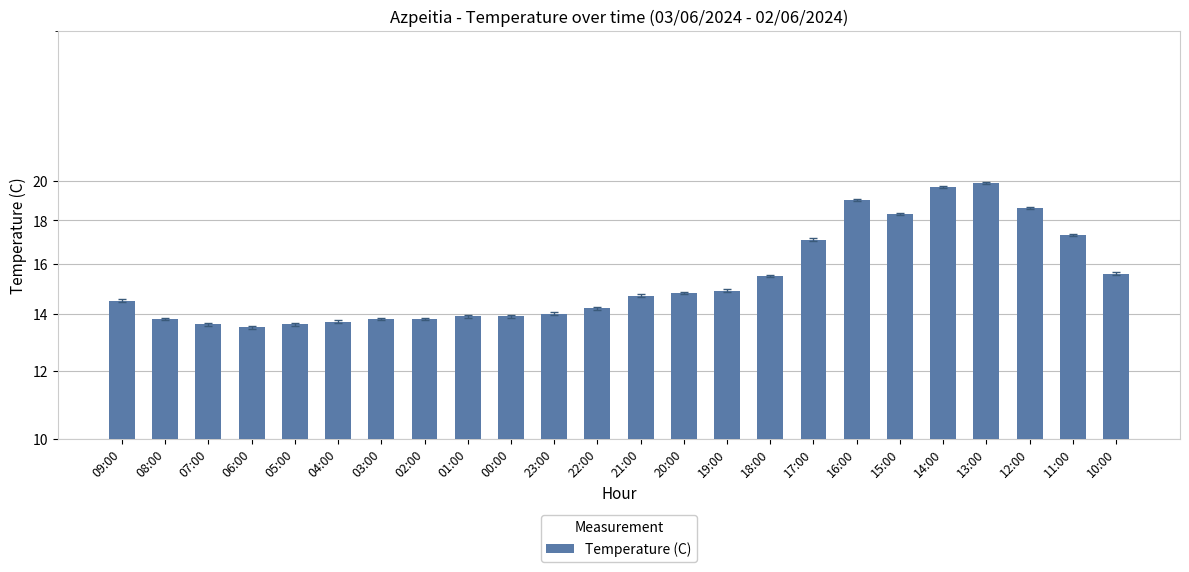

What is the value of the 17th bar from the left?

17.1